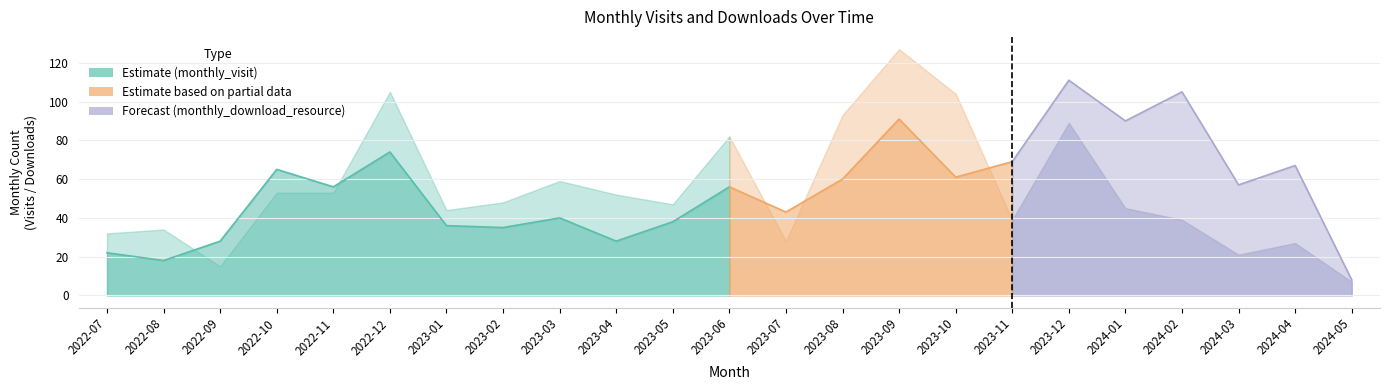

Between 2023-02 and 2023-05, which series saw the biggest shift?

monthly_visit